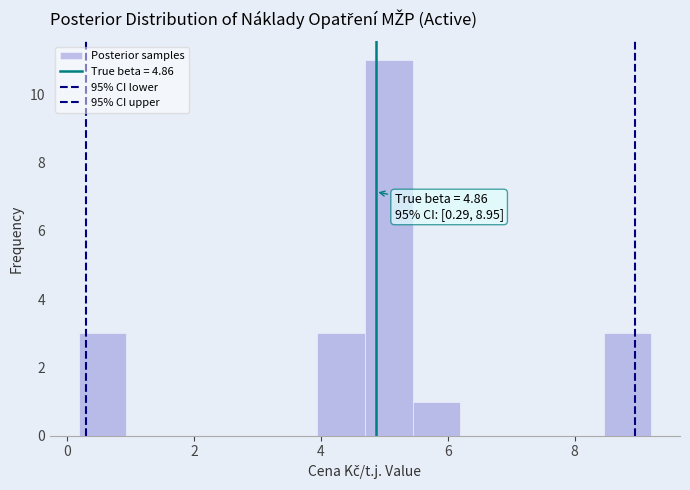

Read against the x-axis, roughly where is the centre of the tallest bar?

5.0